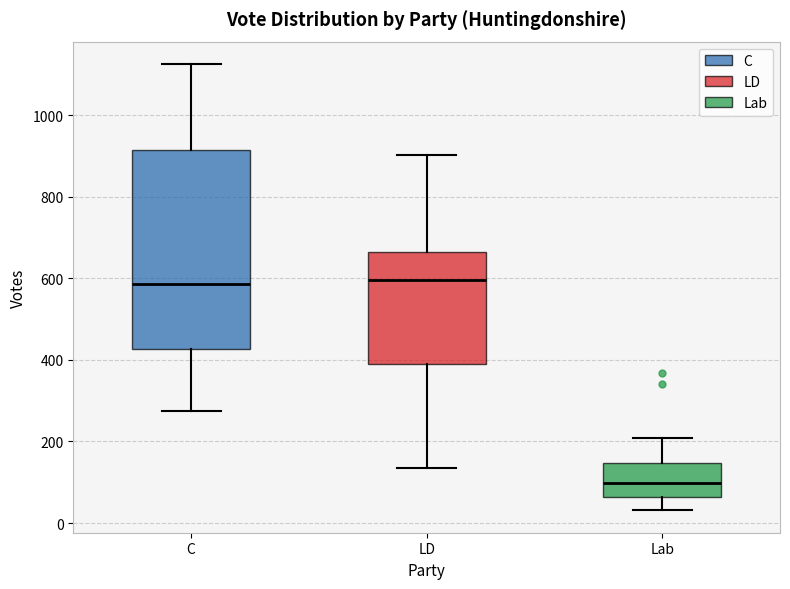

Which box's median line is the lowest?

Lab